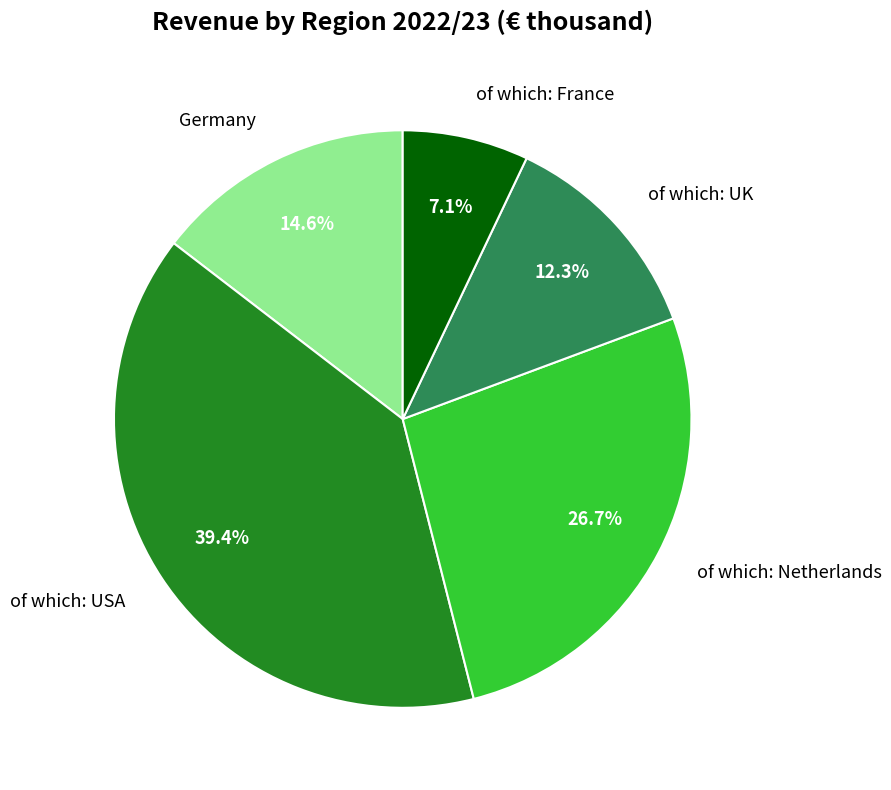

Is it true that of which: Netherlands is 27% of the pie?

True